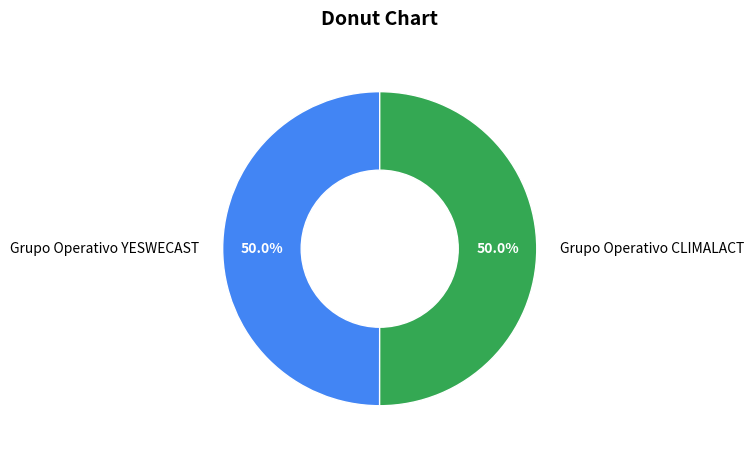

Approximately how many times larger is the value at Grupo Operativo YESWECAST compared to Grupo Operativo CLIMALACT?

1.0